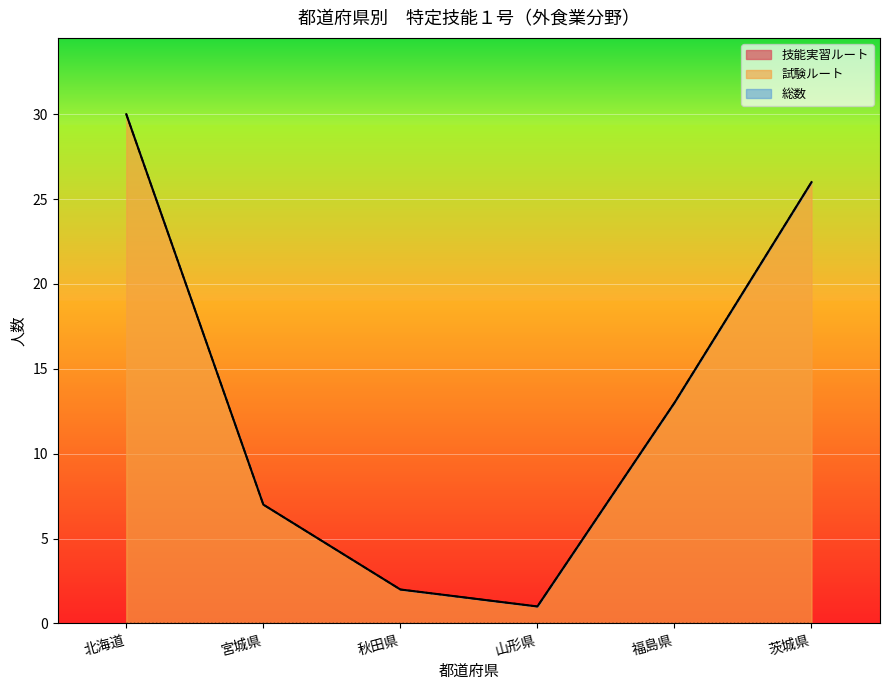

What is the lowest value of the 総数 series?

1